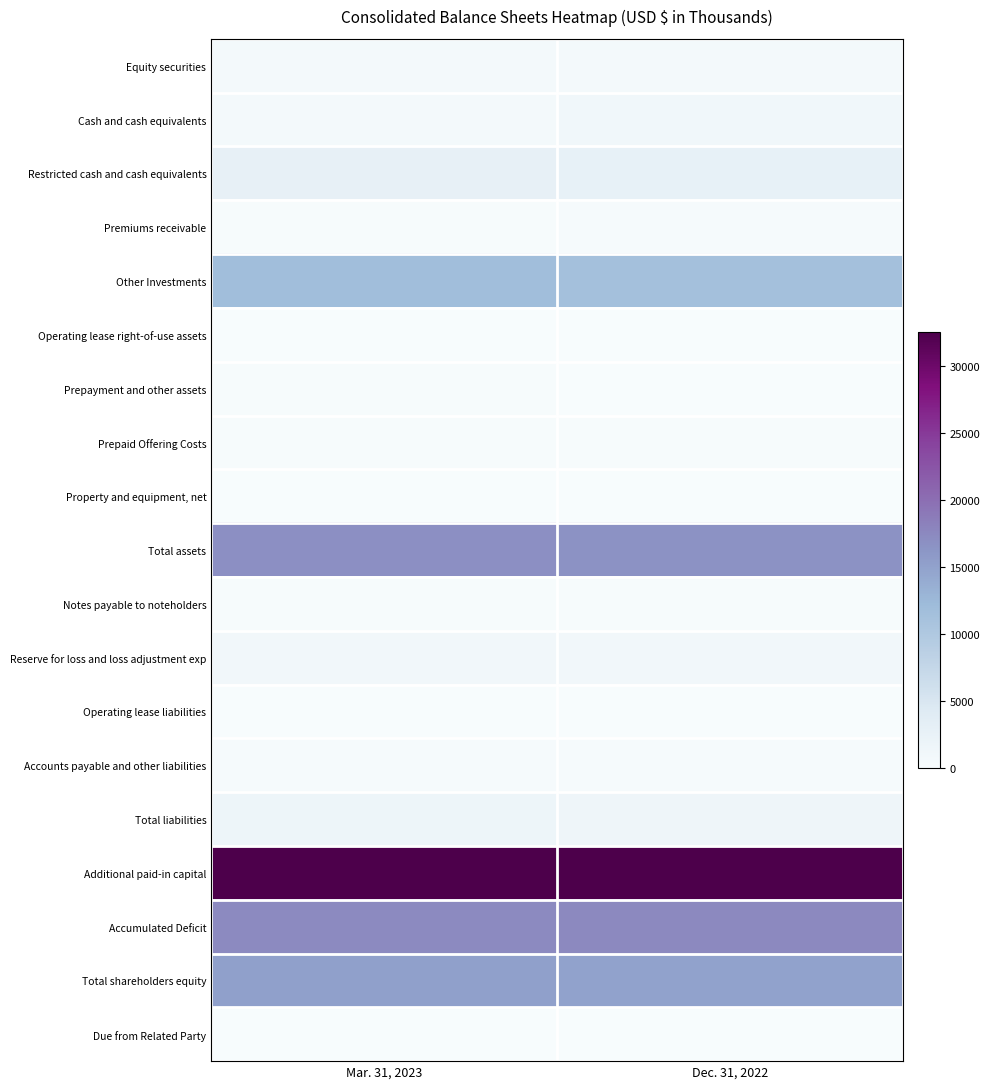

Rank the series at Mar. 31, 2023 from lowest to highest value.

Property and equipment, net, Due from Related Party, Operating lease right-of-use assets, Operating lease liabilities, Premiums receivable, Prepayment and other assets, Notes payable to noteholders, Prepaid Offering Costs, Accounts payable and other liabilities, Equity securities, Cash and cash equivalents, Reserve for loss and loss adjustment exp, Total liabilities, Restricted cash and cash equivalents, Other Investments, Total shareholders equity, Total assets, Accumulated Deficit, Additional paid-in capital